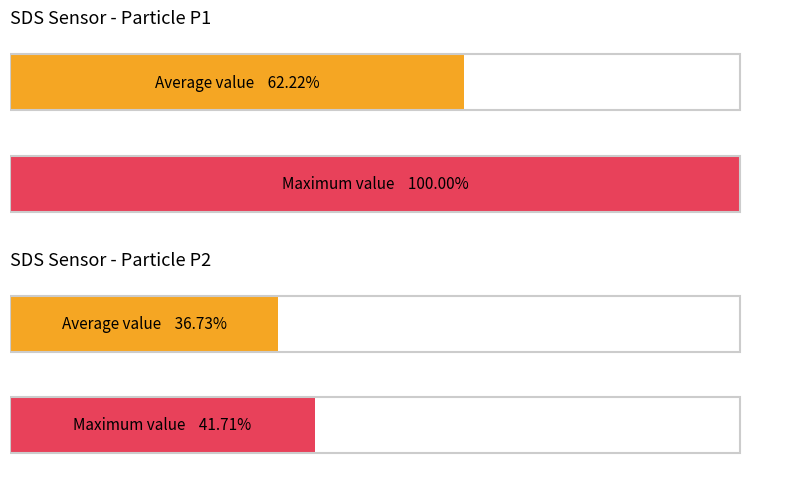

The value of SDS_P2 at 00:26 is 5.4. True or false?

False